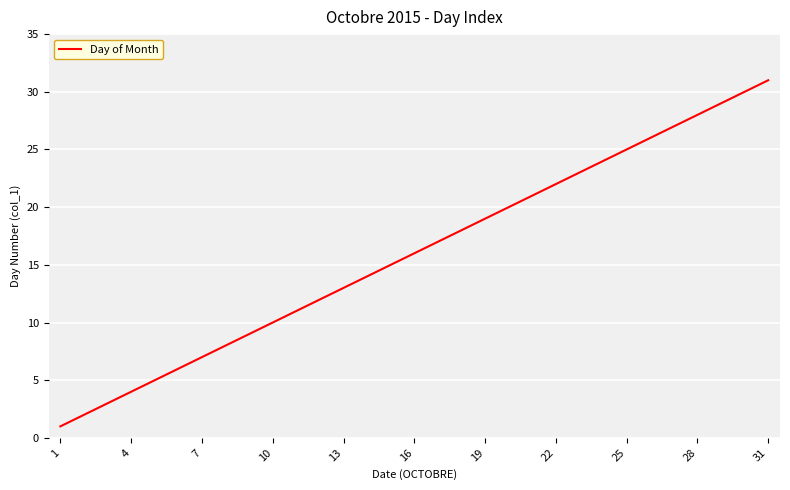

What is the difference between the maximum and minimum values?

30